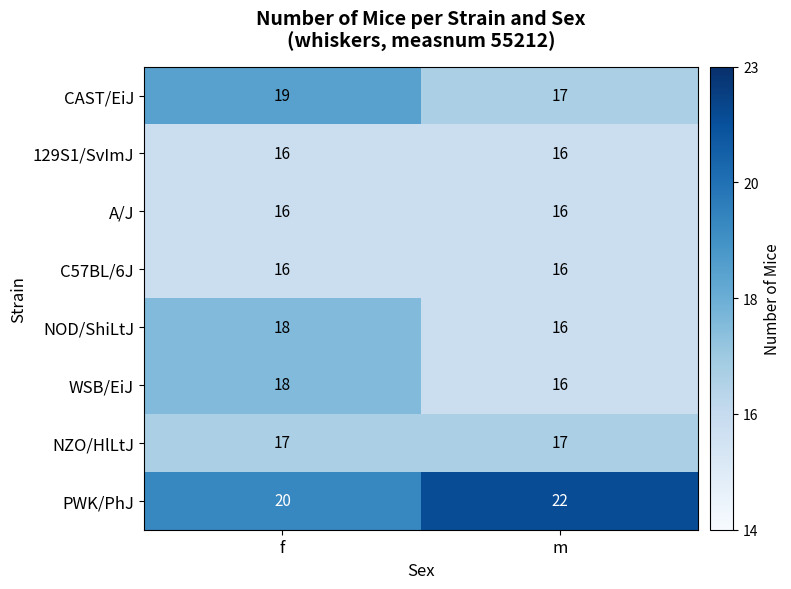

At which category is the sum across all series the highest?

f